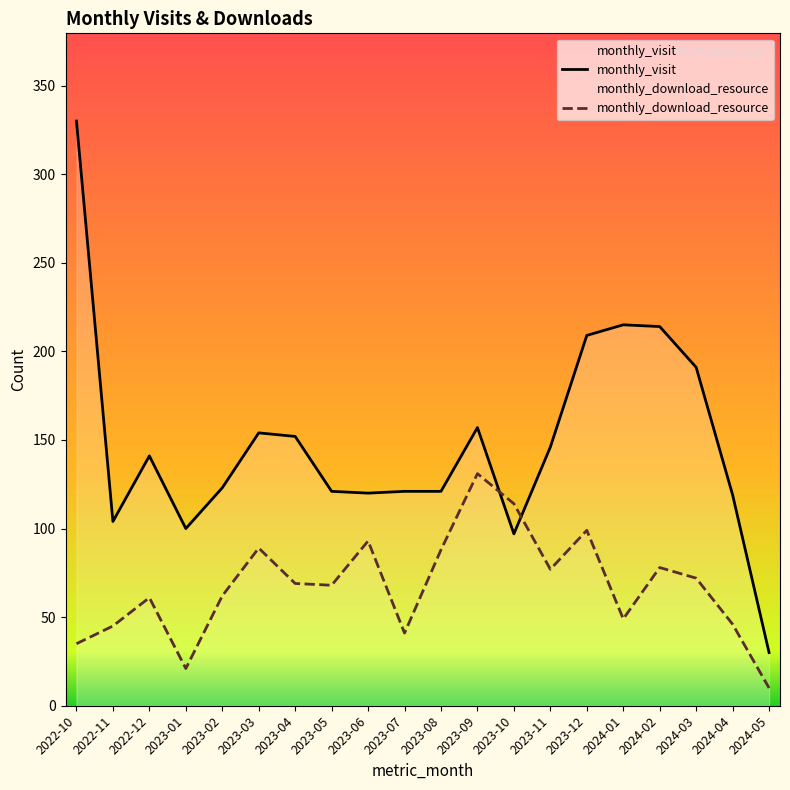

What is the label of the 7th point from the left?

2023-04